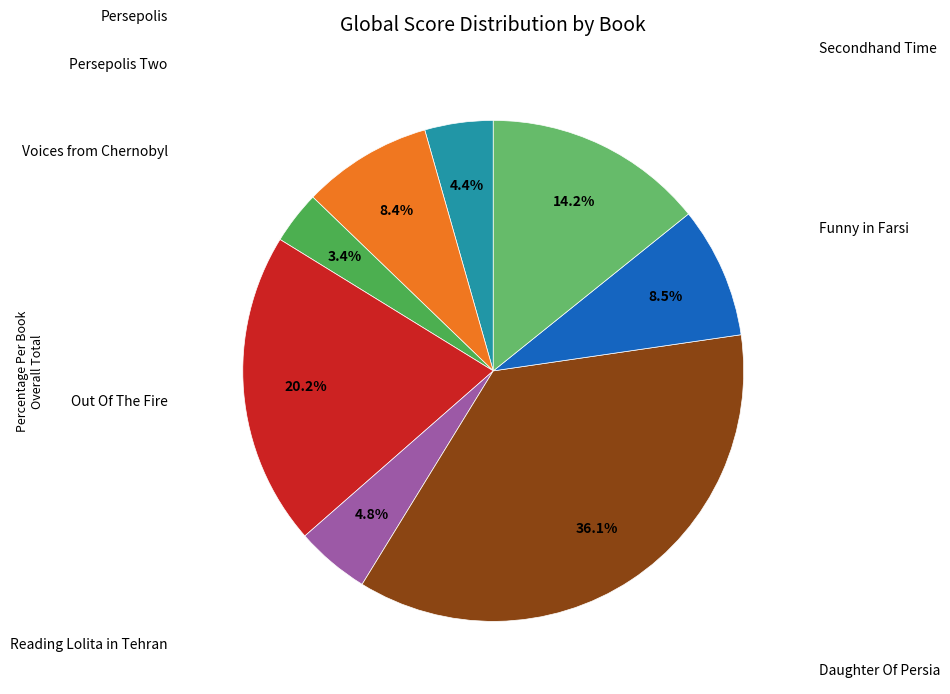

Which category has the biggest portion of the pie?

Daughter Of Persia